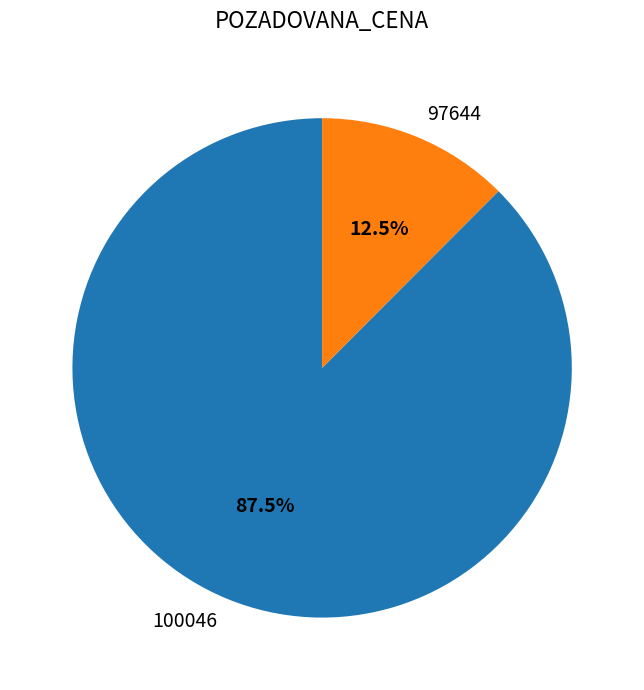

Is it true that 100046 is 77% of the pie?

False